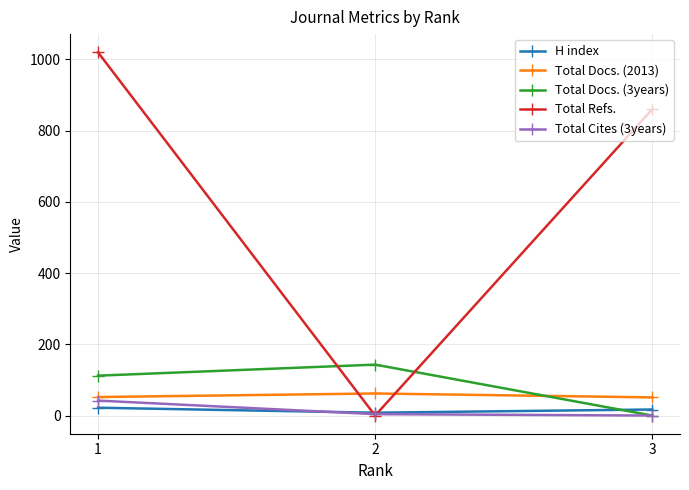

What are all the series names shown in the legend?

H index, Total Docs. (2013), Total Docs. (3years), Total Refs., Total Cites (3years)